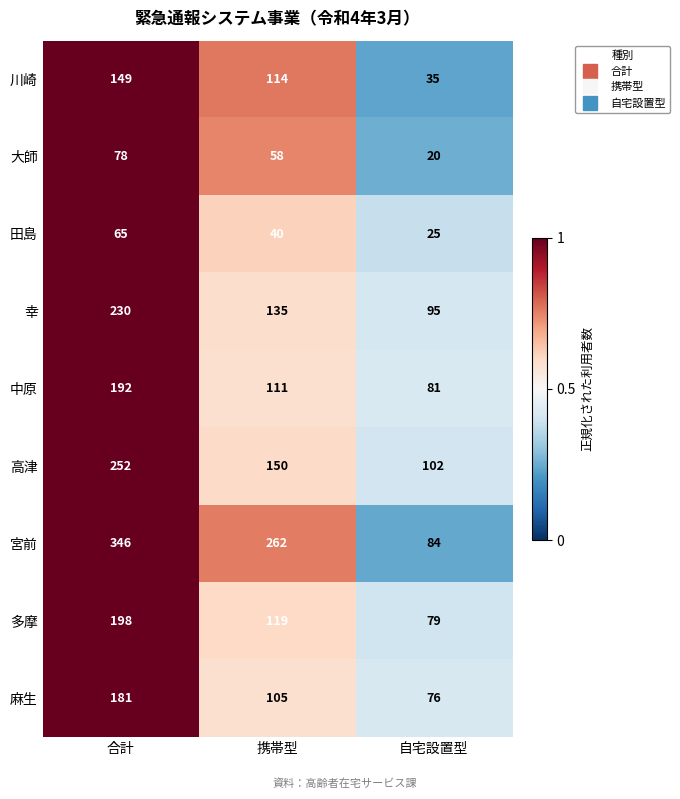

Is it true that 田島 equals 40 at 携帯型?

True